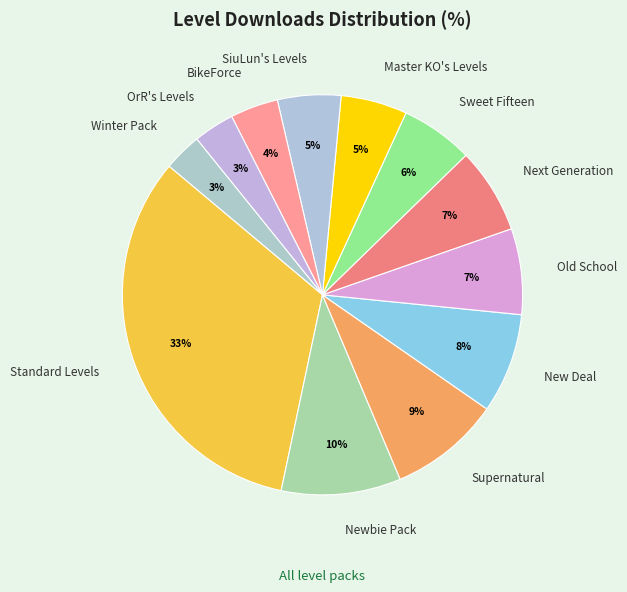

To the nearest percent, what percentage of the pie is New Deal?

8%